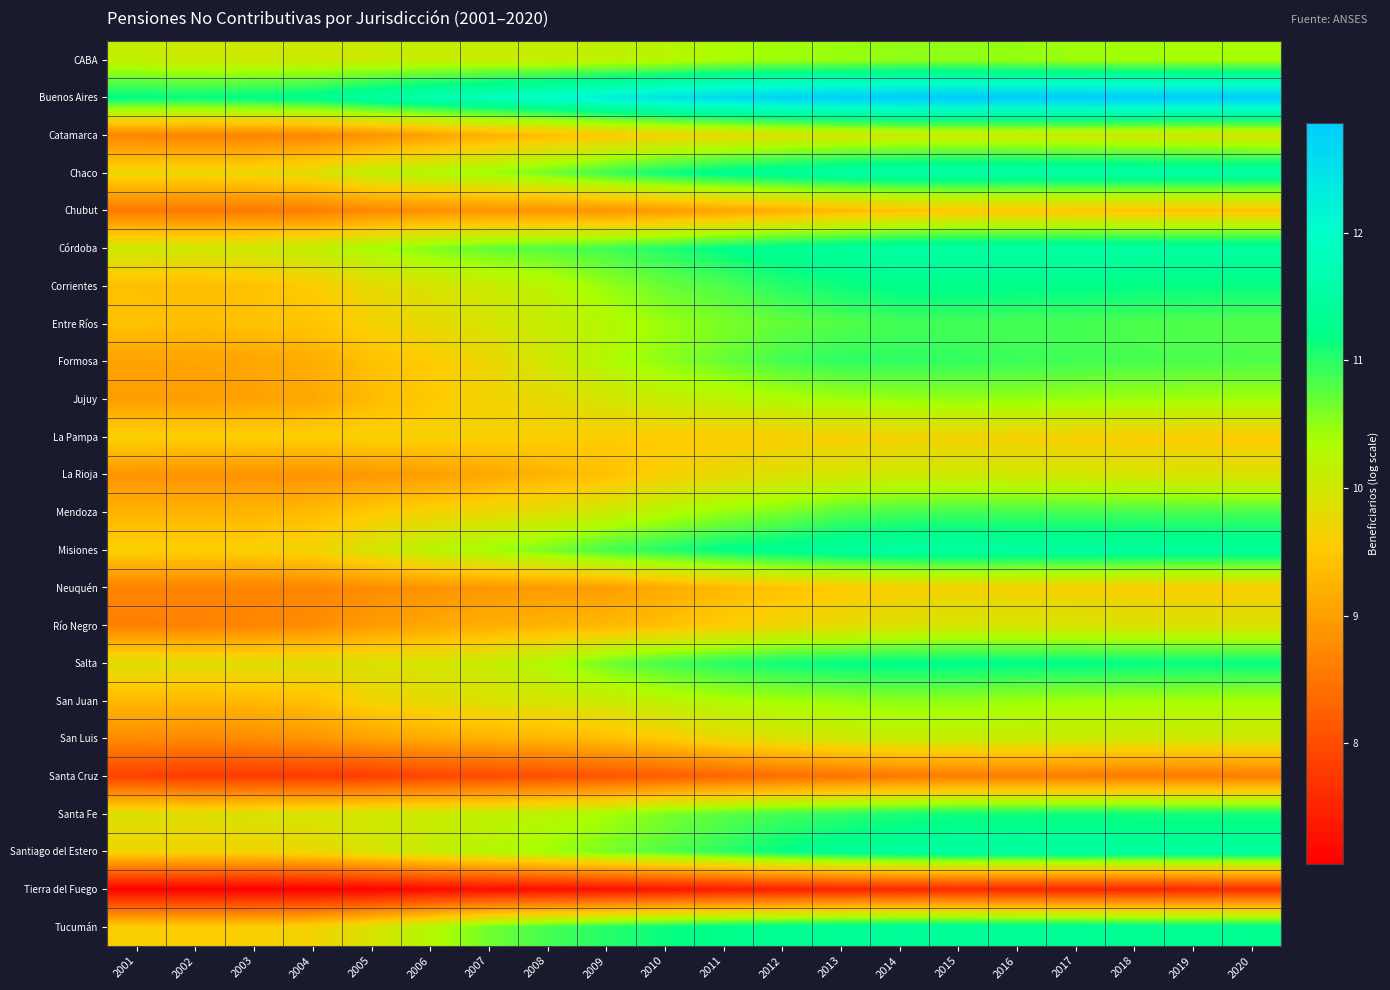

How many categories are shown in the chart?

20